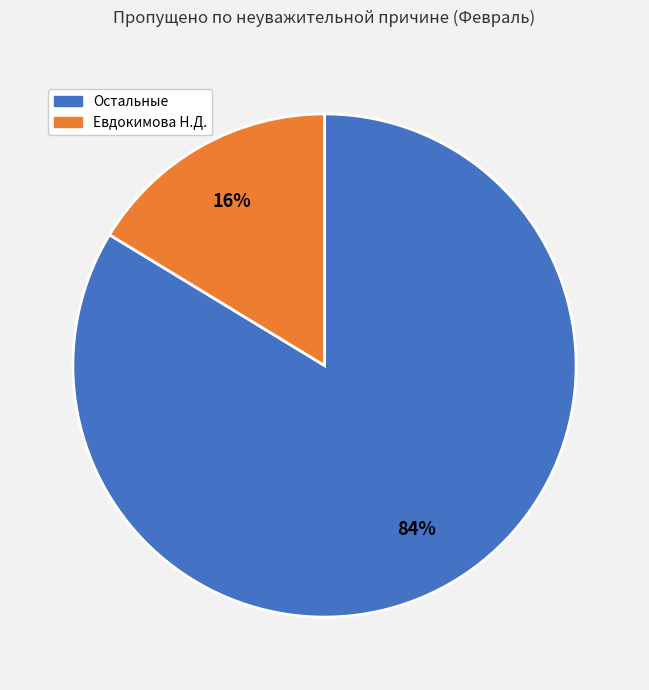

Is there any slice that represents more than half of the pie?

Yes